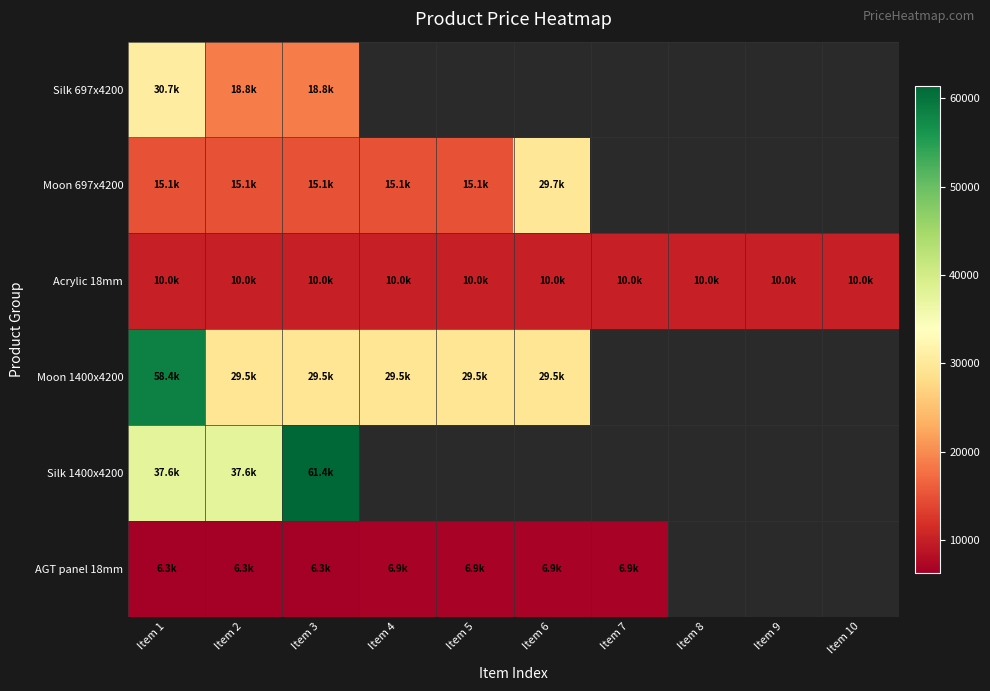

Which series has the widest spread of values?

Moon 1400x4200